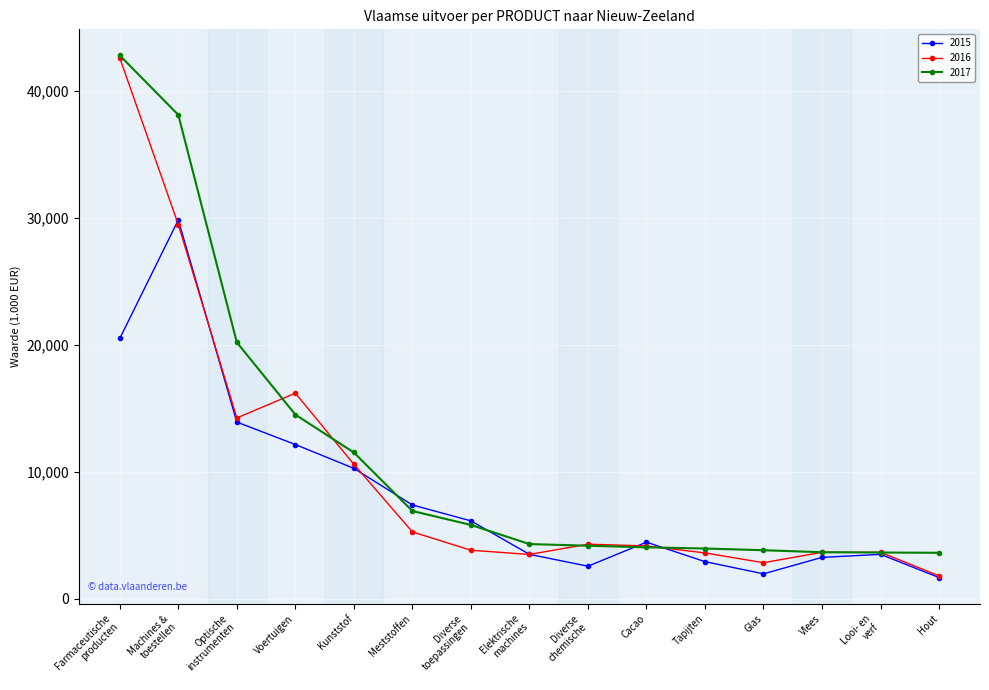

What is the label of the 11th point from the left?

Tapijten